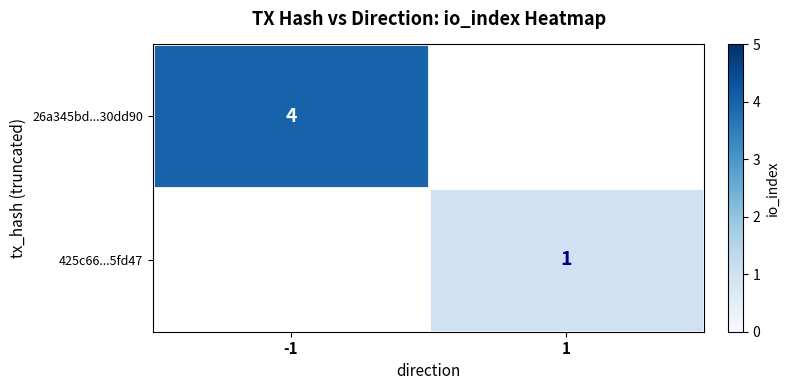

The value of 425c66...5fd47 at 1 is 1. True or false?

True